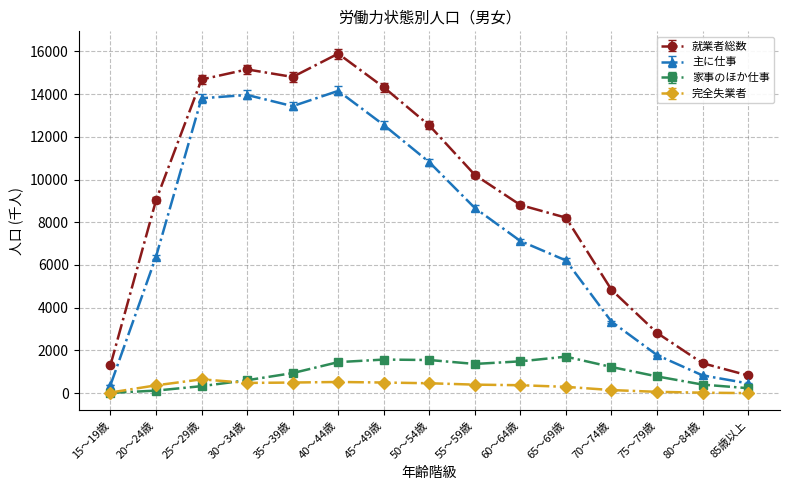

What is the average value of the 完全失業者 series?

319